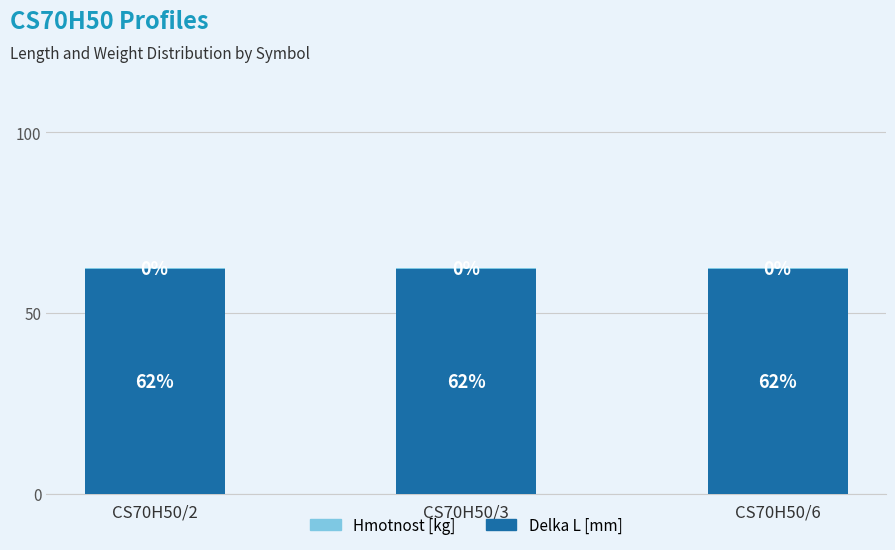

What is the highest value of the Delka L [mm] series?

62.1